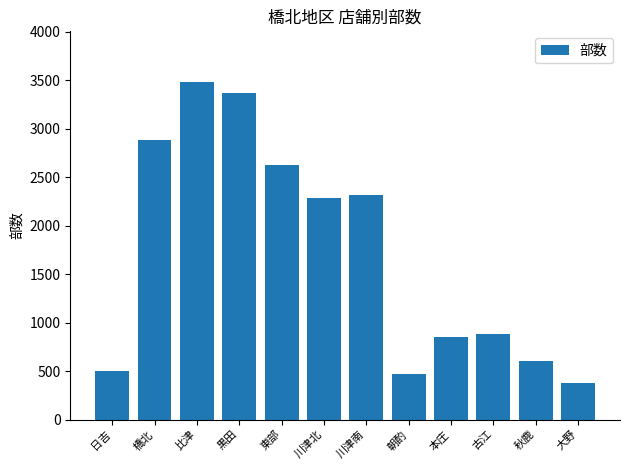

The value at 大野 is 380. True or false?

True